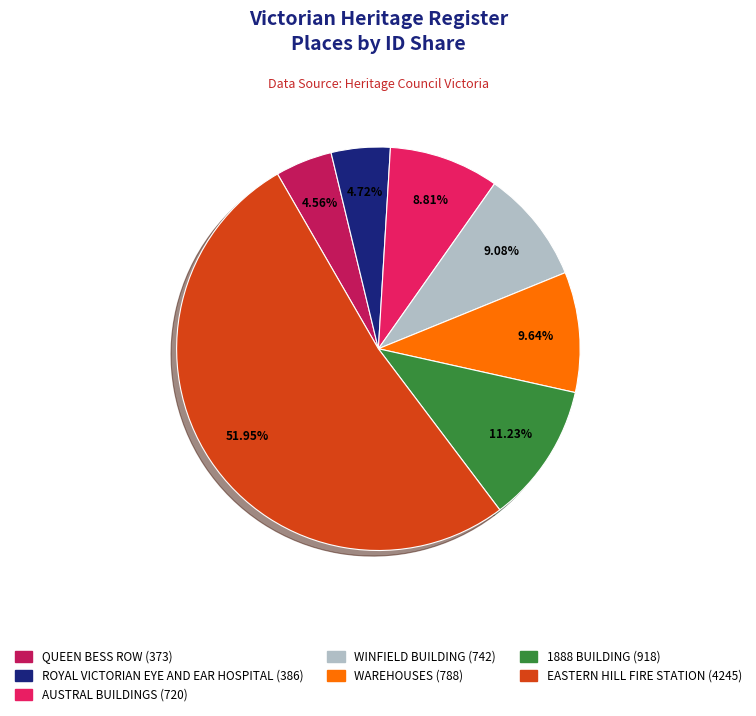

Is there a majority slice in this chart?

Yes